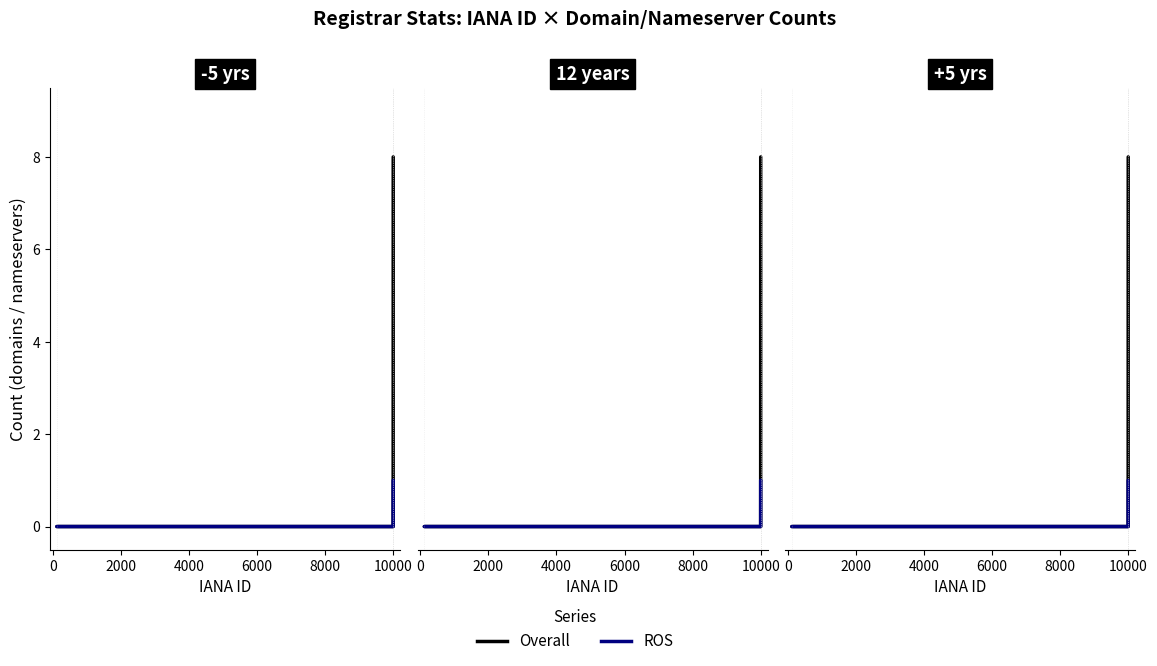

The value of Overall at 0 is -4. True or false?

False